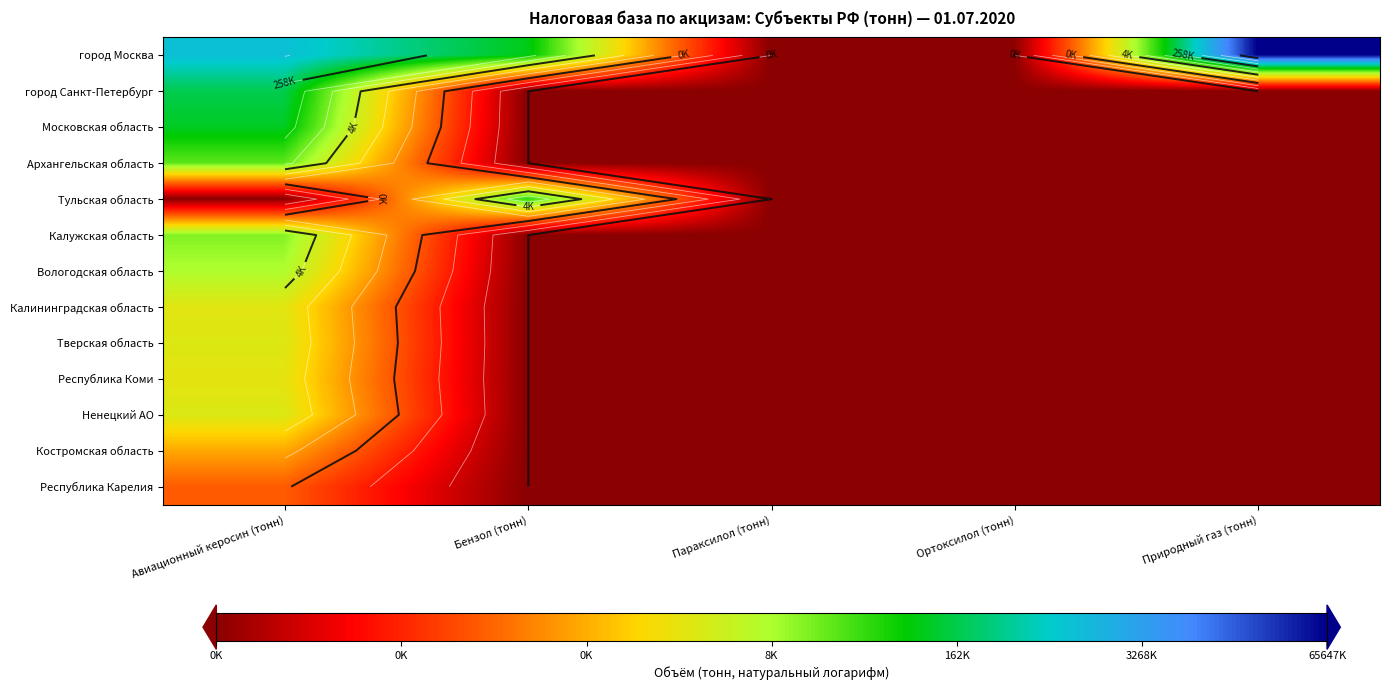

At which category is the sum across all series the highest?

Авиационный керосин (тонн)